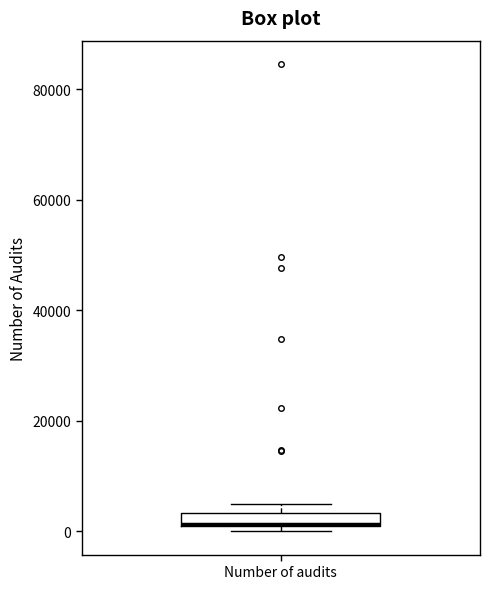

Where is the upper edge of the box for Number of audits on the y-axis? The values are not printed on the chart, so give them approximately, as read against the axis.

4000